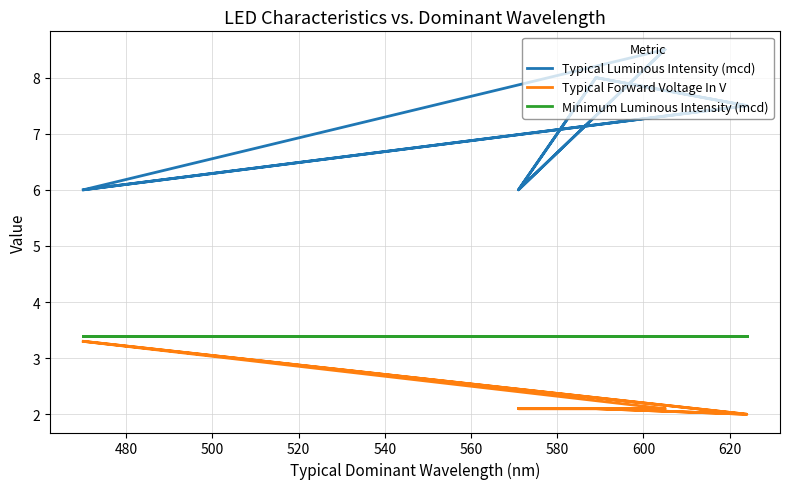

Is the value of Typical Forward Voltage In V at 640 greater than the value of Typical Luminous Intensity (mcd) at 620?

No